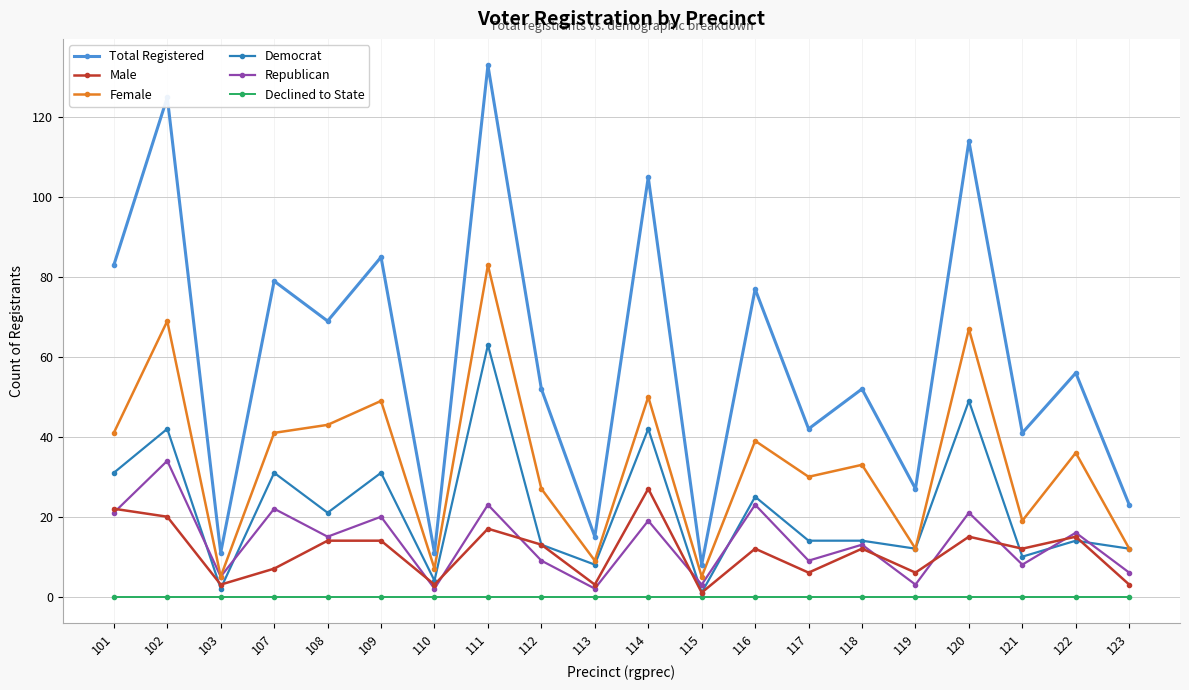

Which category has the highest value across all series?

111